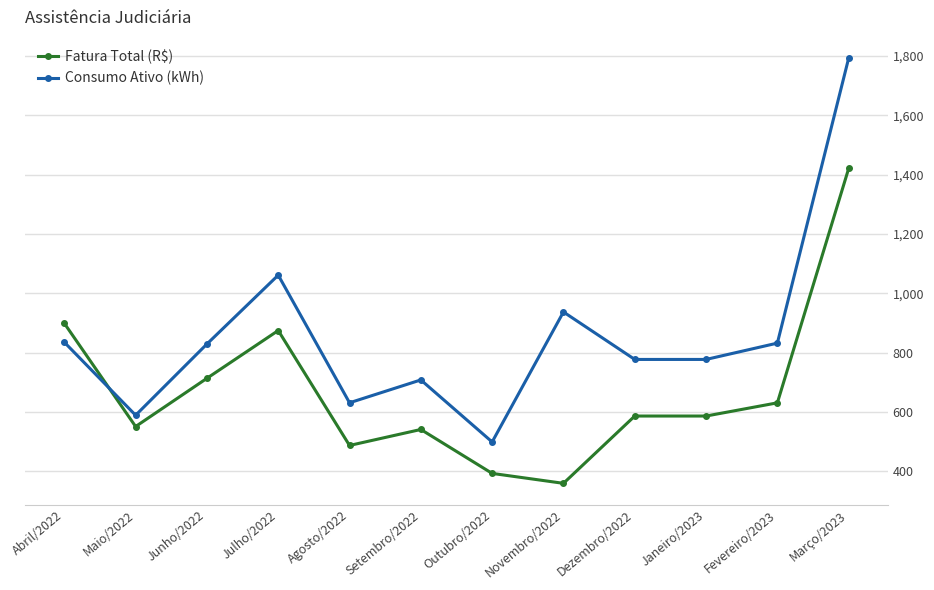

What is the maximum value for Fatura Total (R$)?

1420.3